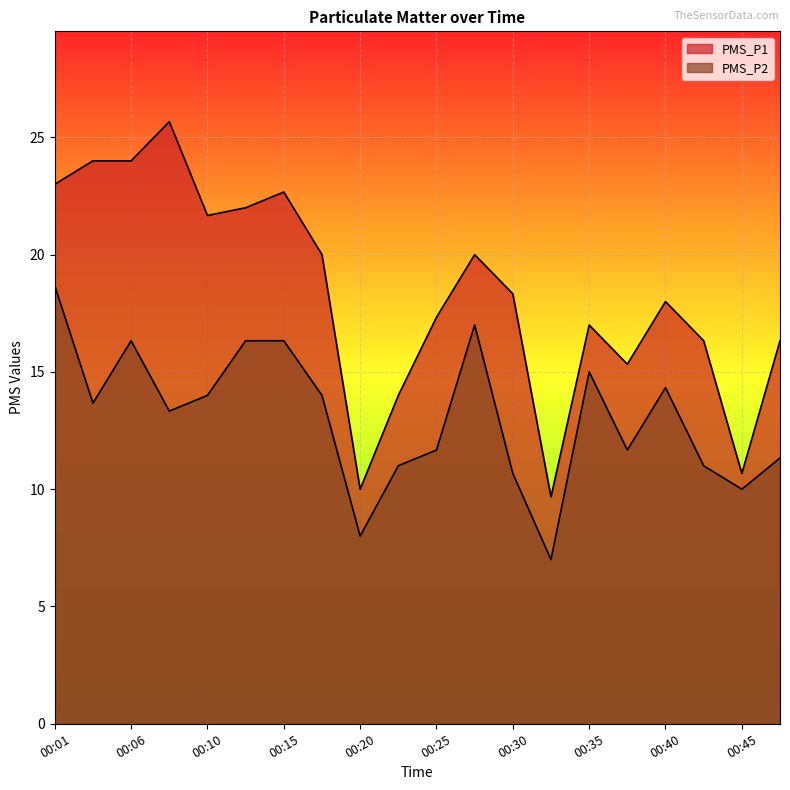

Where does the PMS_P2 series first go above 13?

00:01